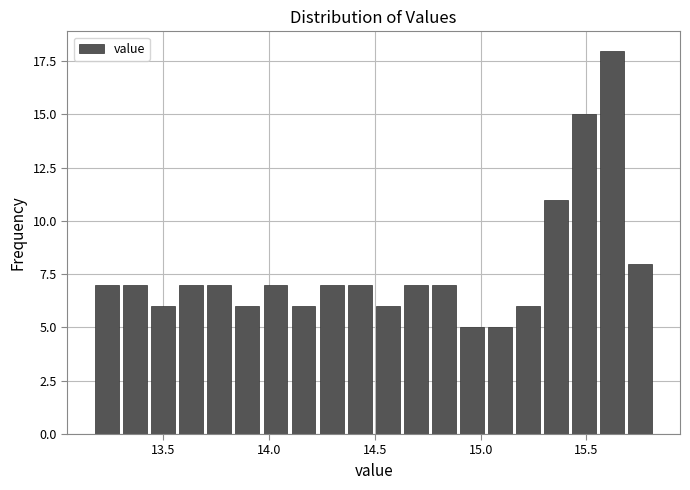

Around what value on the x-axis is the tallest bar? Give the approximate position of its centre, as read against the axis.

15.60